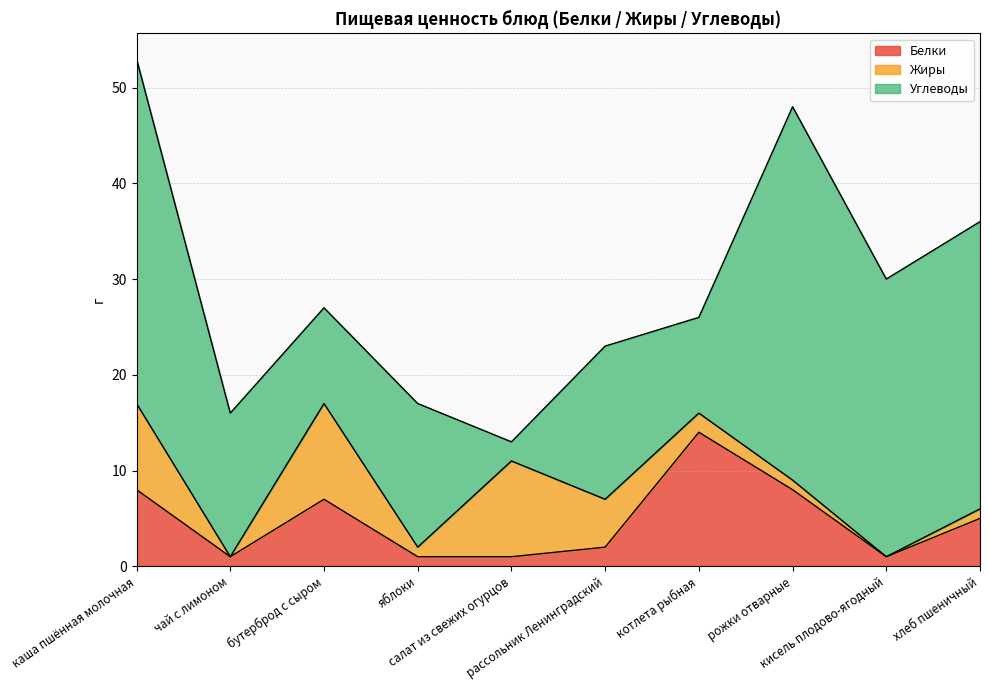

Which has a higher value, котлета рыбная or яблоки?

котлета рыбная